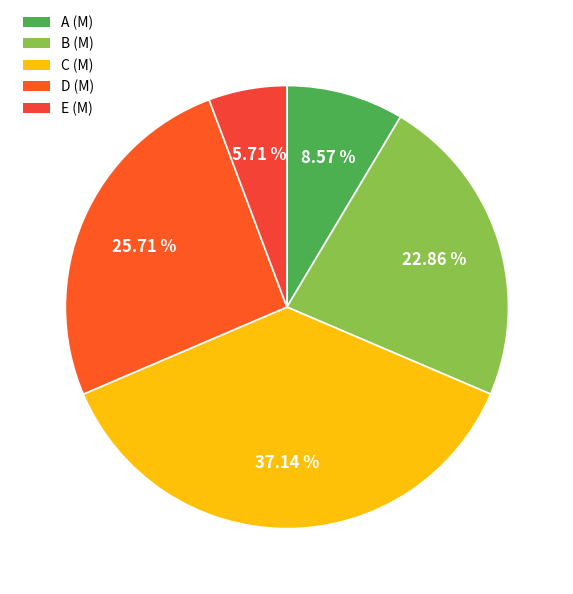

Is there any slice that represents more than half of the pie?

No